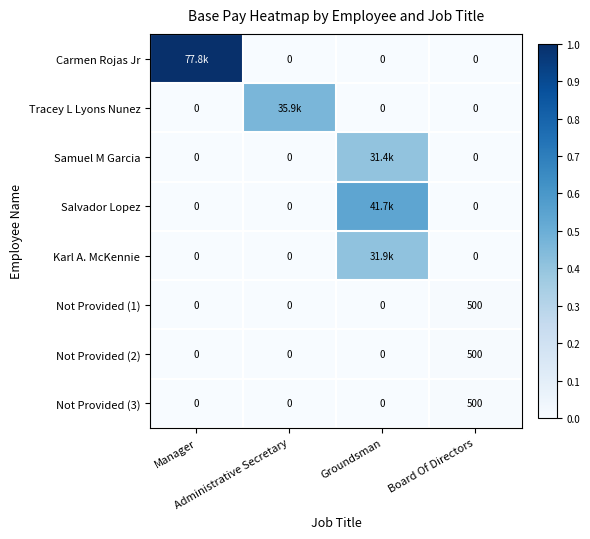

Is it true that Not Provided (1) equals 0.0 at Administrative Secretary?

True